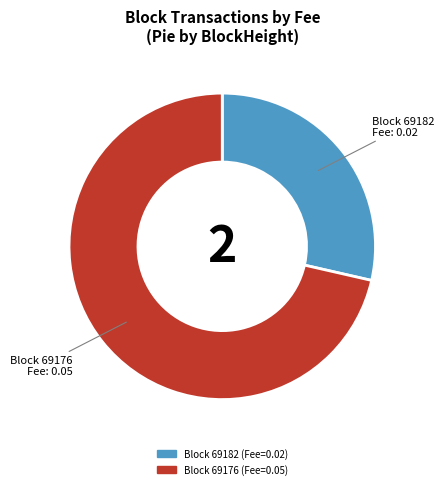

Is there any slice that represents more than half of the pie?

Yes